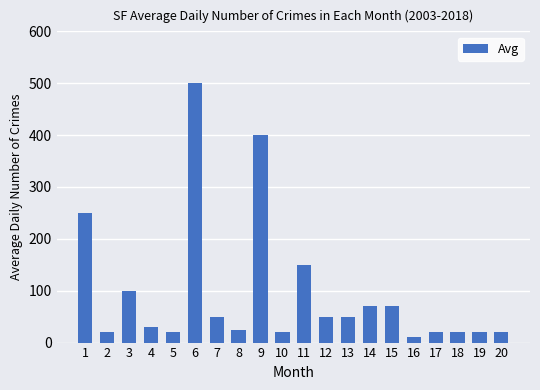

What is the maximum value shown in the chart?

500